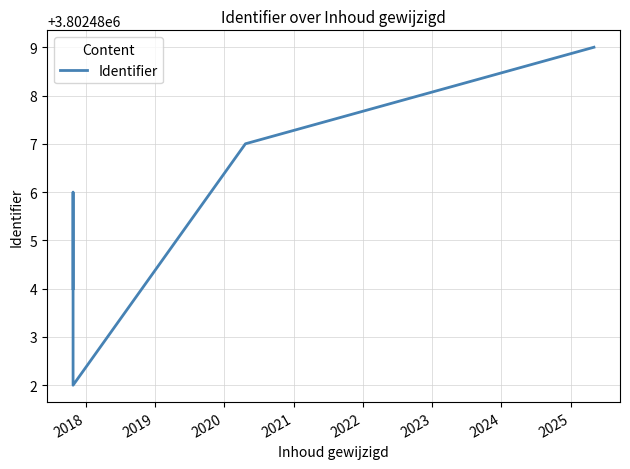

Reading left to right, list all the values displayed in this chart.

3802484	3802485	3802486	3802482	3802487	3802489